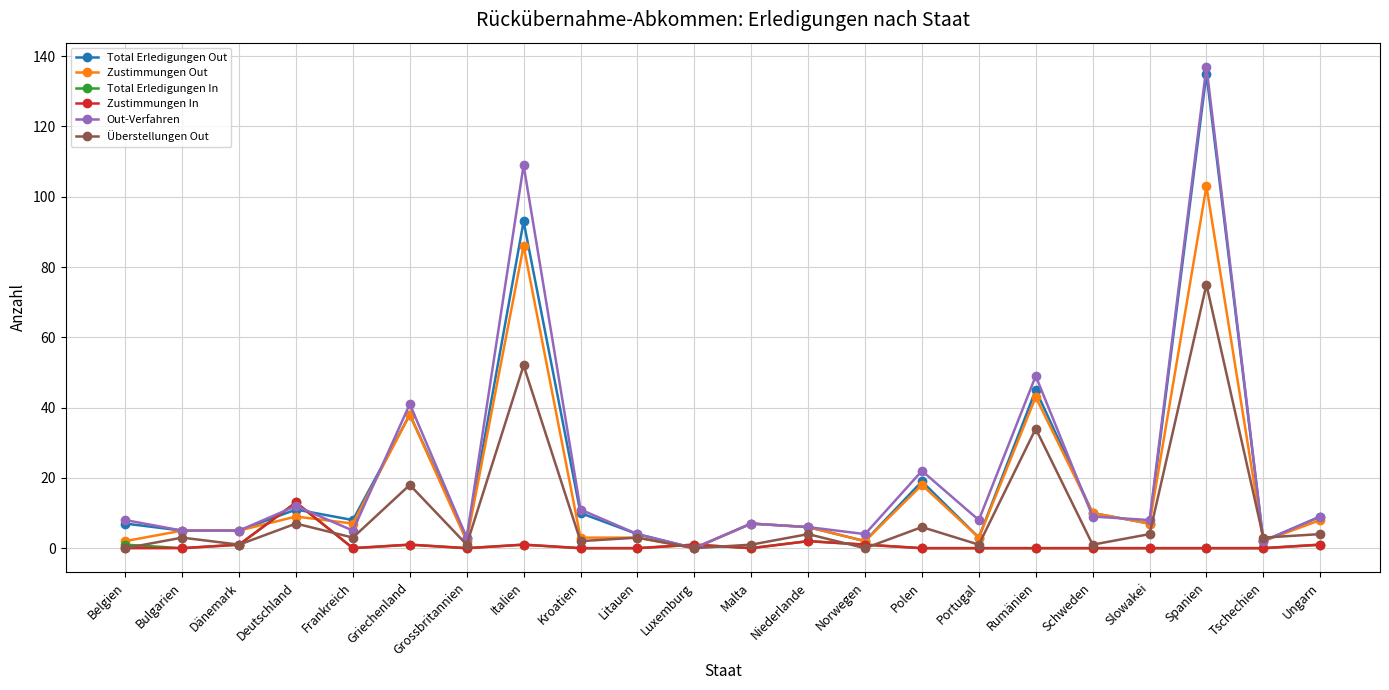

Which category has the highest value in the Out-Verfahren series?

Spanien